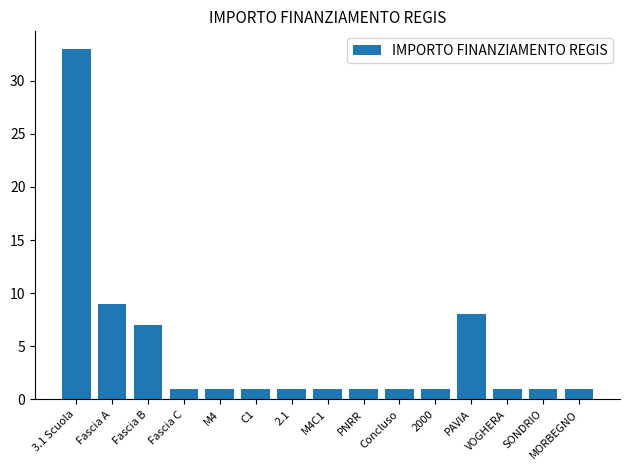

Where is the data nearest to the value 17?

Fascia A